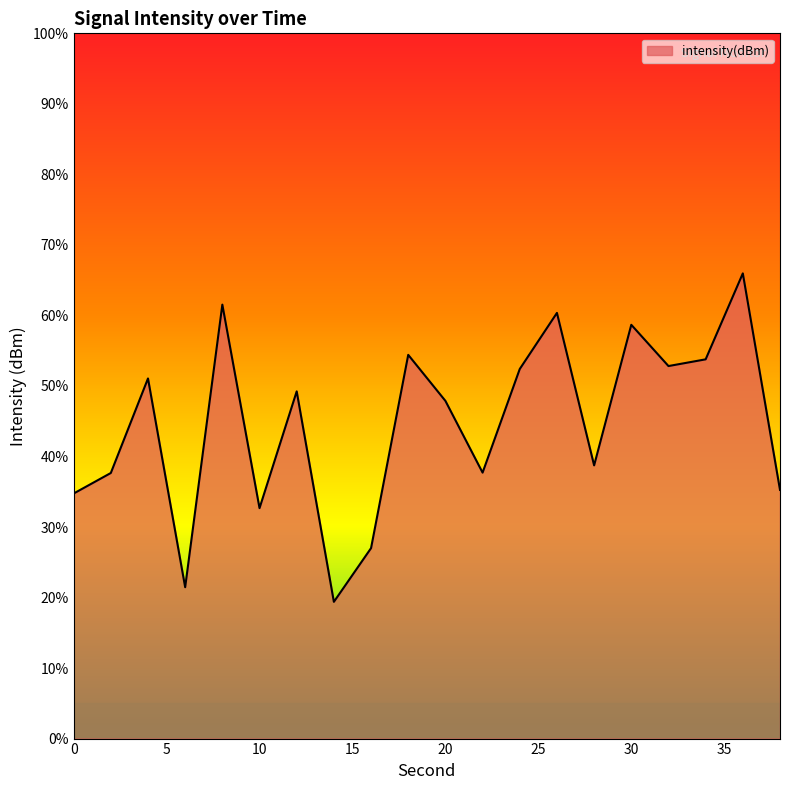

What is the difference between the maximum and minimum values?

46.6